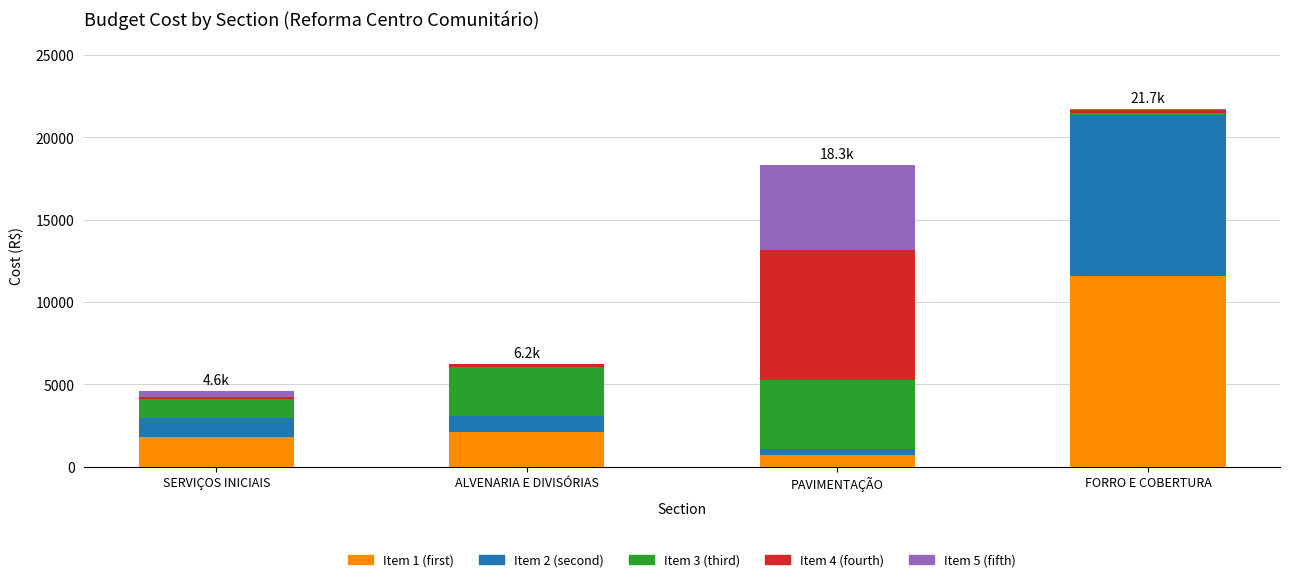

At which category is the sum across all series the highest?

FORRO E COBERTURA